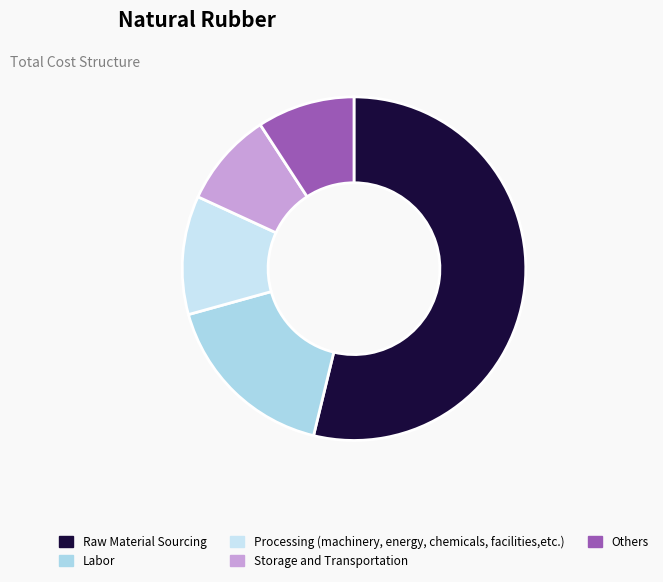

Count the number of slices in the pie.

5